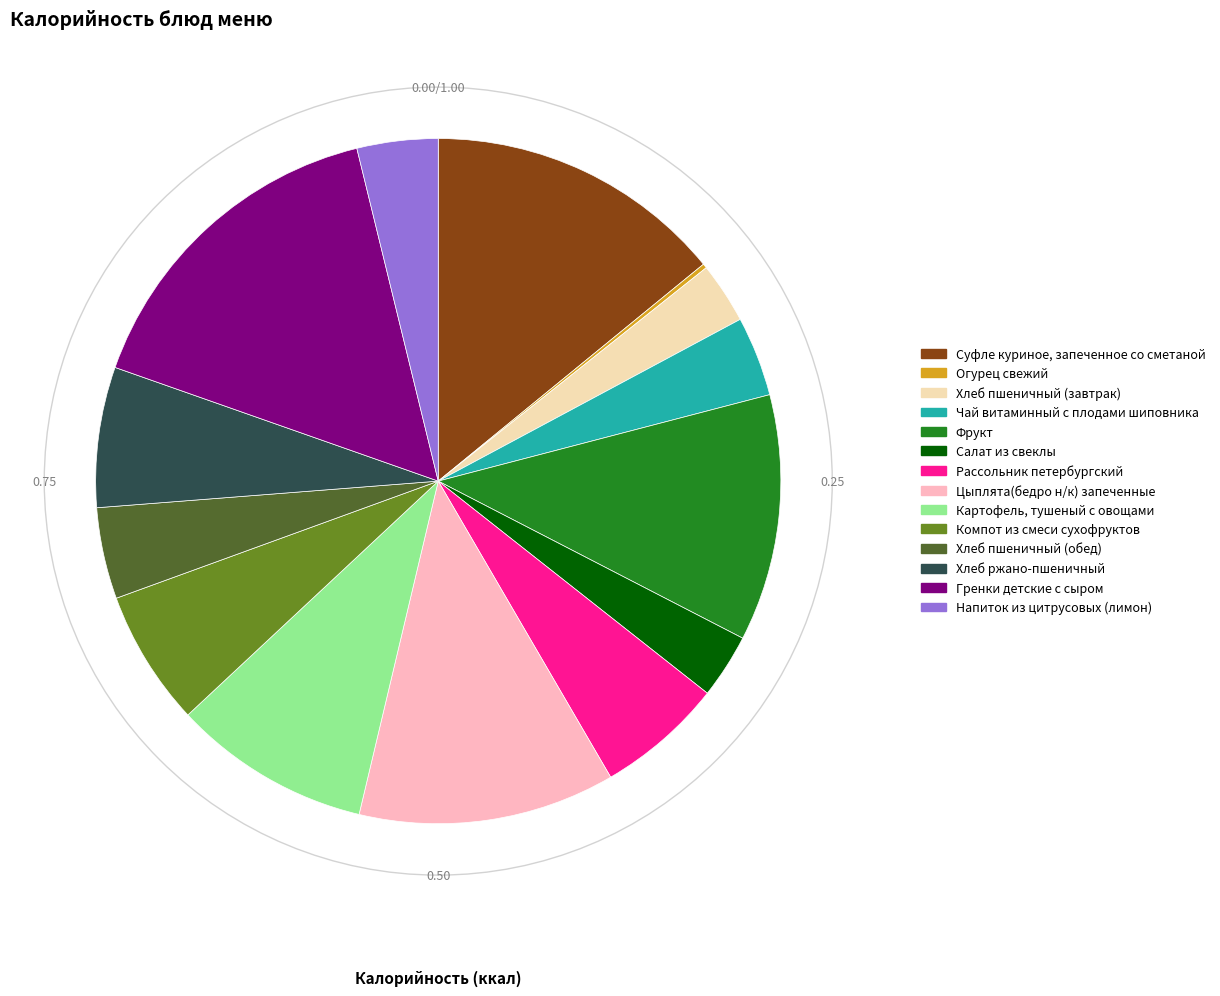

Which category has the biggest portion of the pie?

Гренки детские с сыром